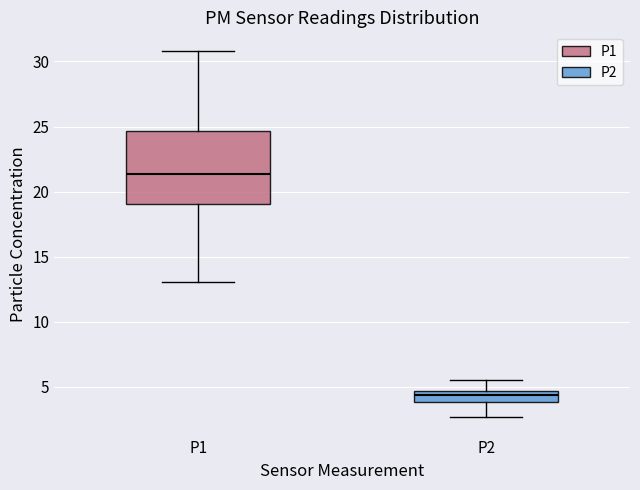

Comparing the boxes themselves (not the whiskers), which one is the tallest?

P1